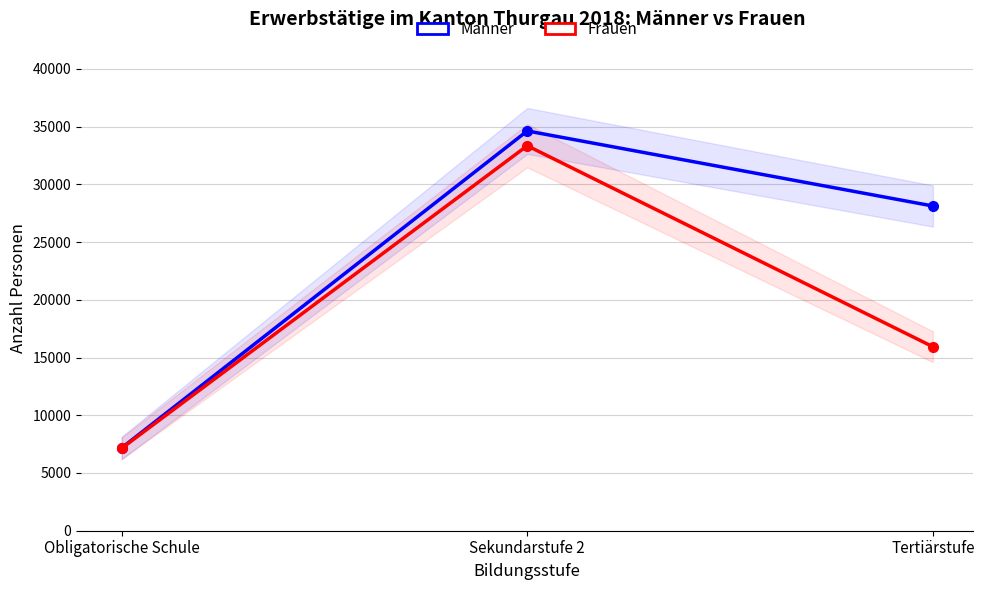

Reading left to right, list all the values displayed in this chart.

Männer: 7168	34628	28127
Frauen: 7137	33346	15934